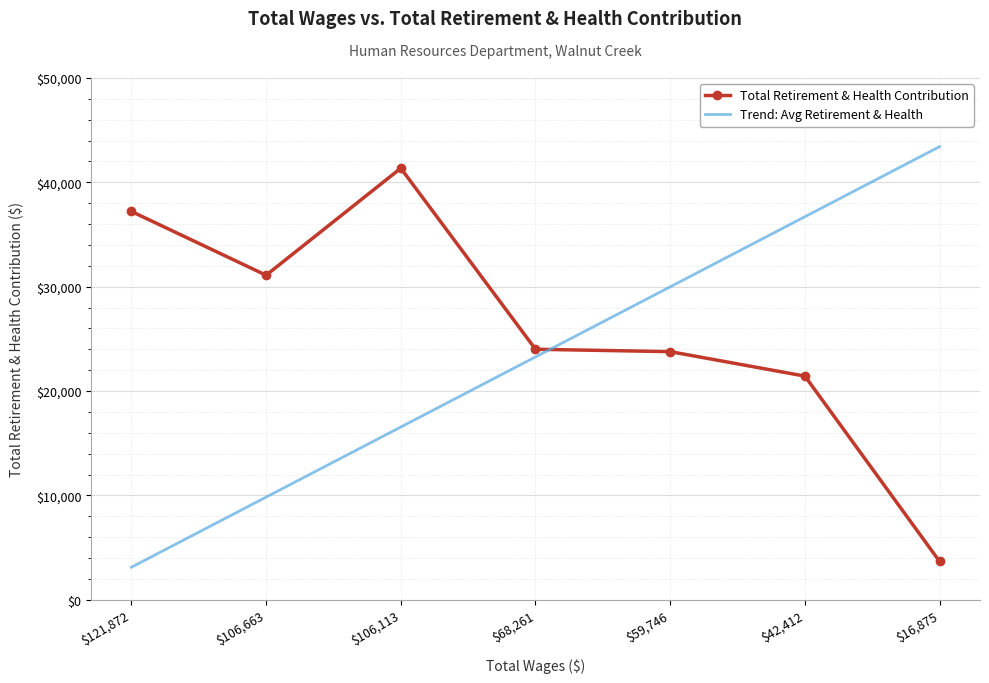

At how many categories does at least one series exceed 35354?

4